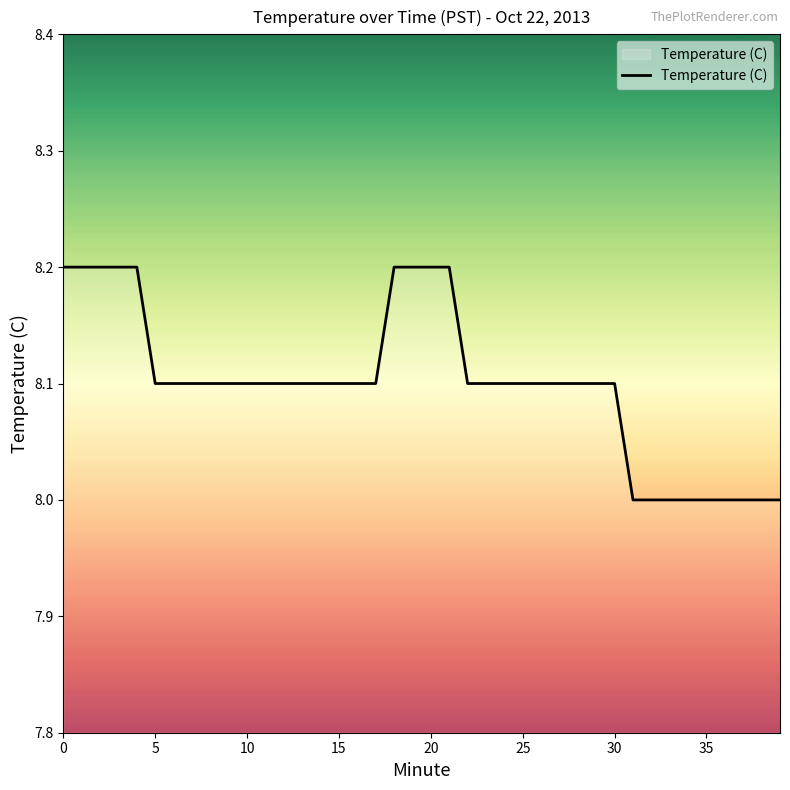

What is the maximum value shown in the chart?

8.2